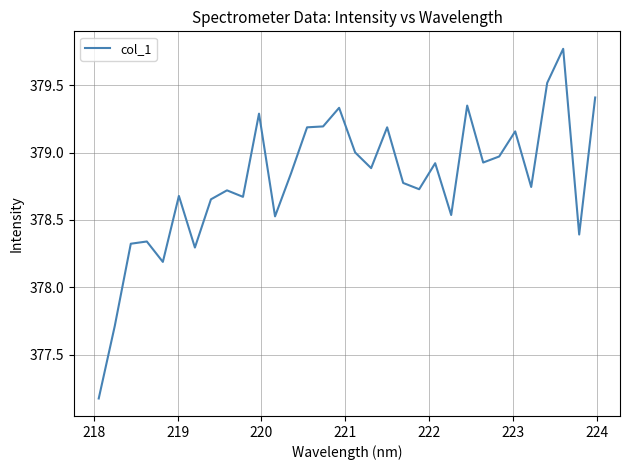

What is the difference between the maximum and minimum values?

2.6